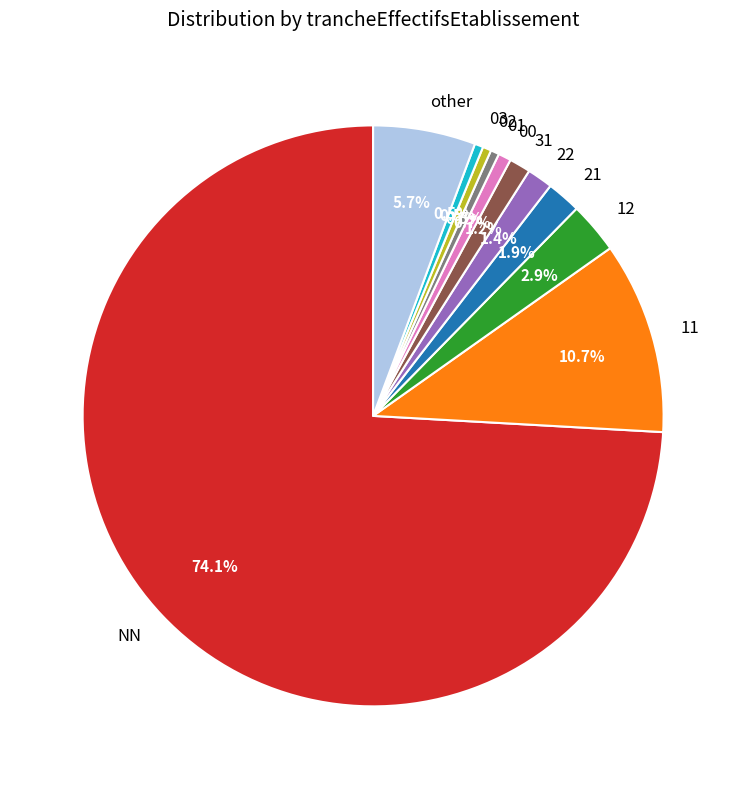

Which category has the biggest portion of the pie?

NN